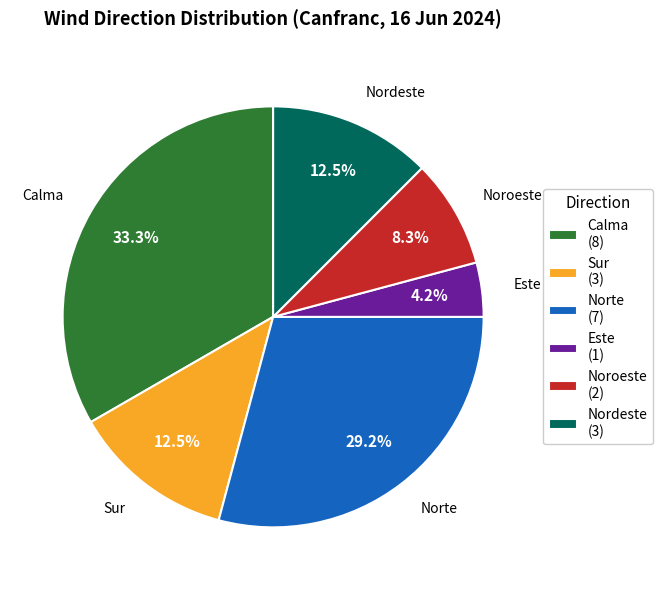

Does any single category account for the majority?

No